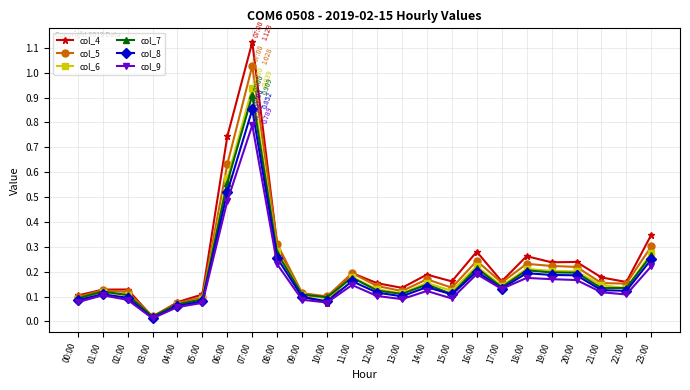

Does the chart display data point markers on the line(s)?

Yes